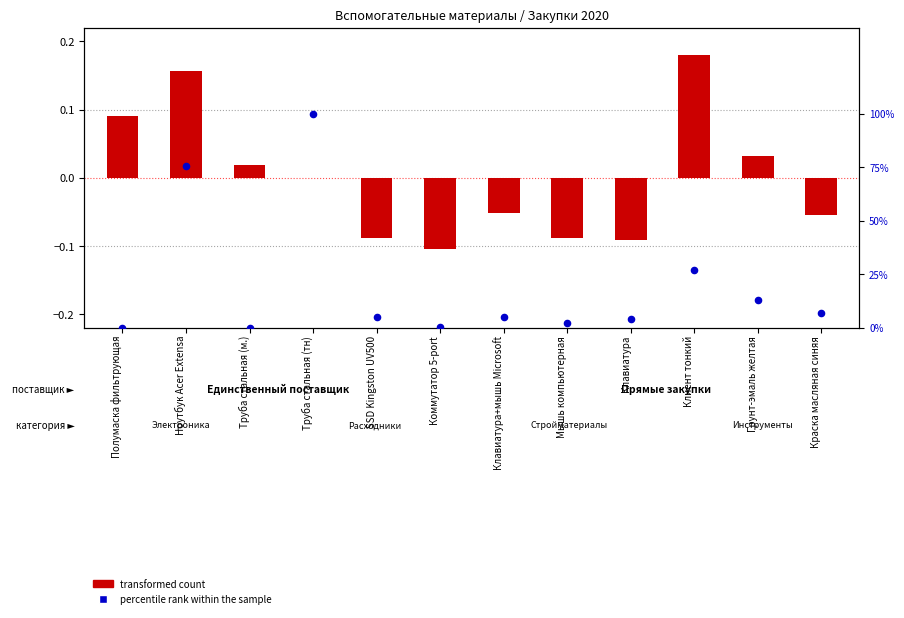

At how many categories does at least one series exceed 24?

3